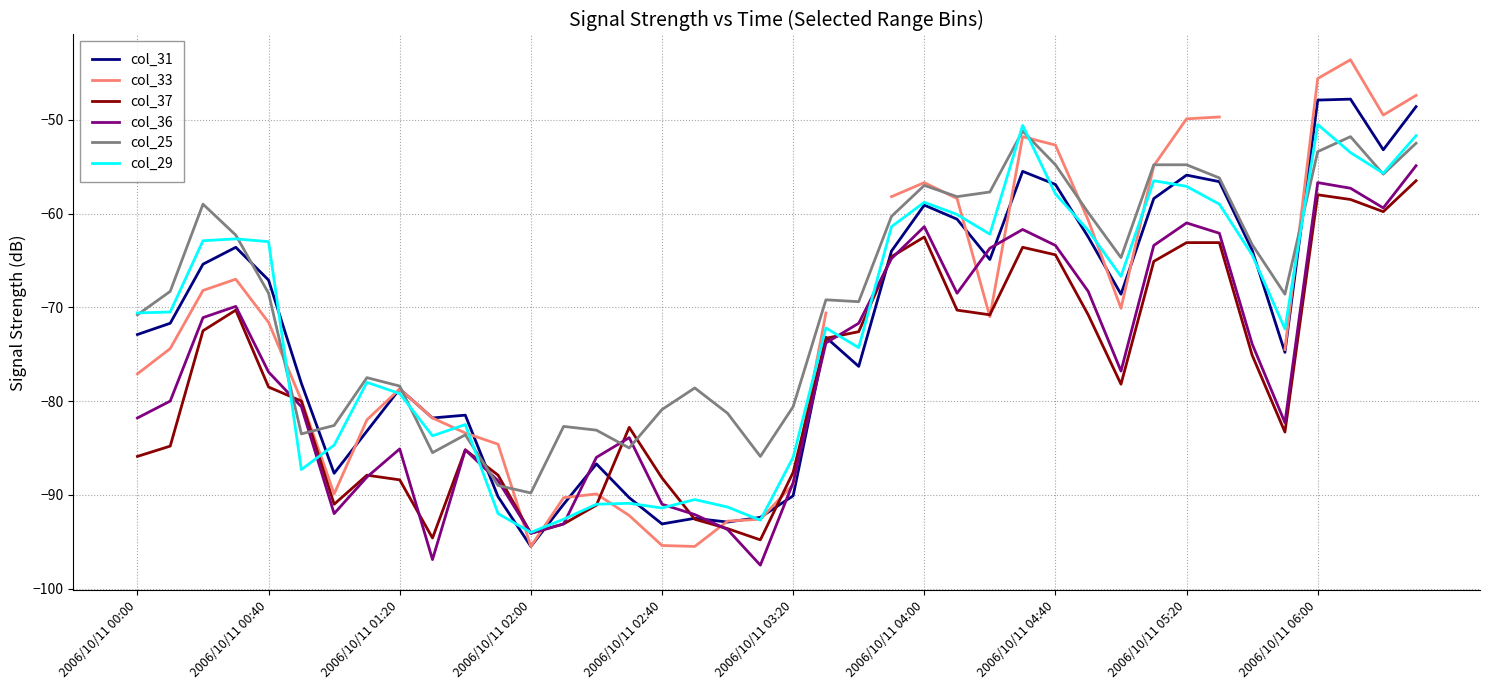

Which series ends up on top after the final intersection of col_37 and col_25?

col_25